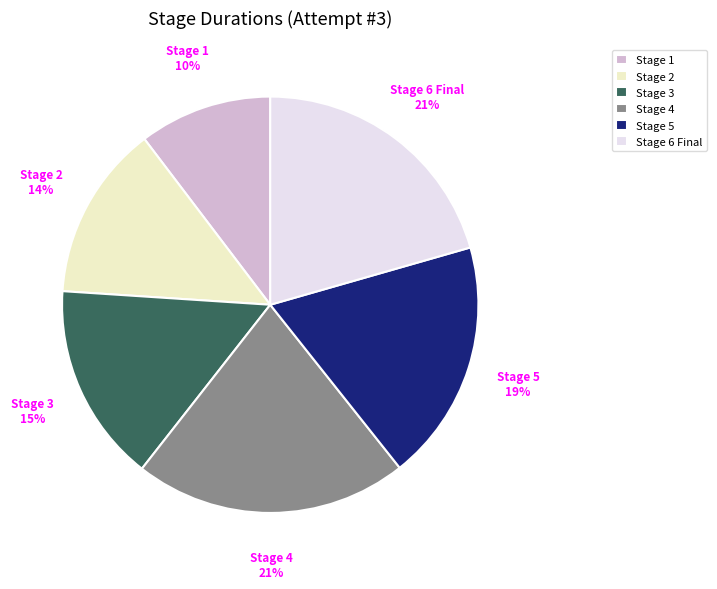

To the nearest percent, what is the average slice percentage?

17%